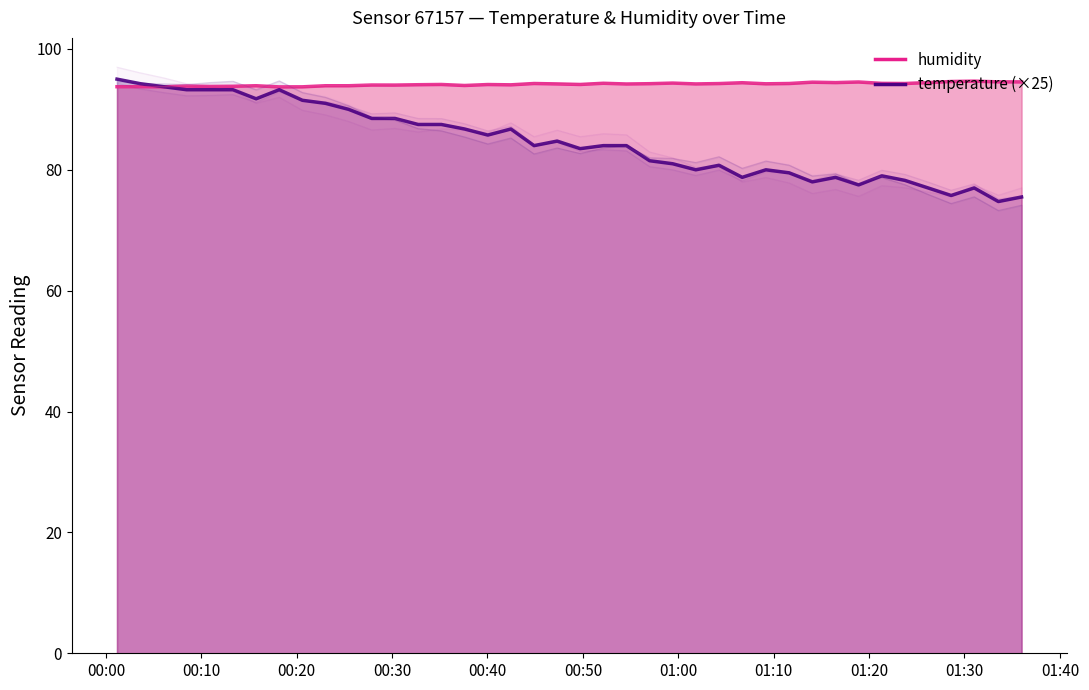

At which label does temperature (×25) reach its peak?

00:00